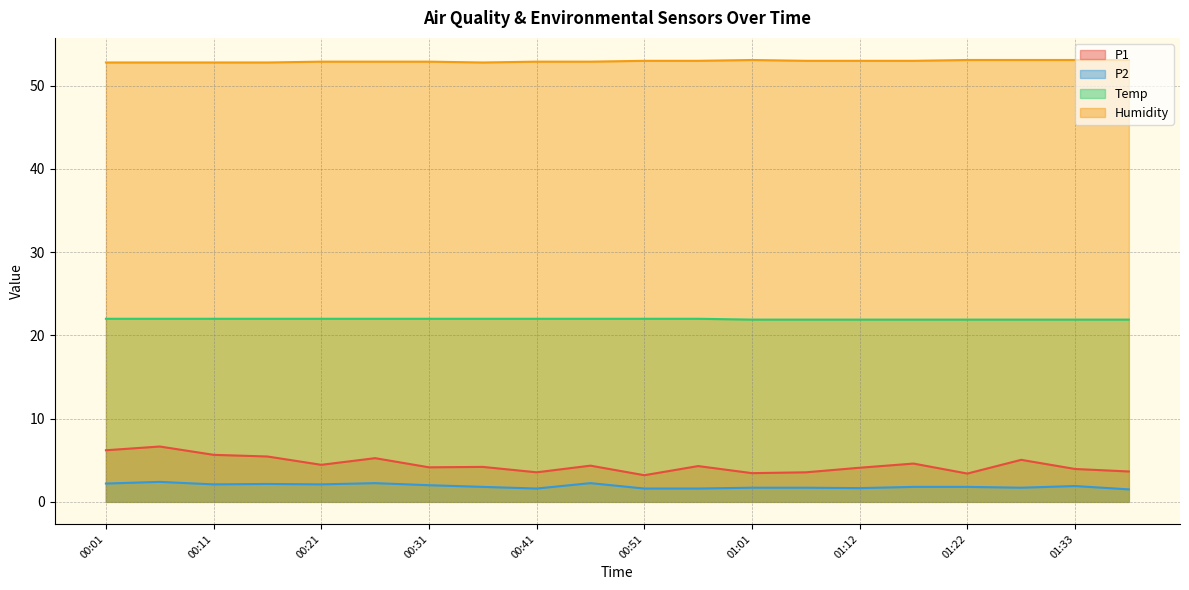

How many data points does each series have?

20